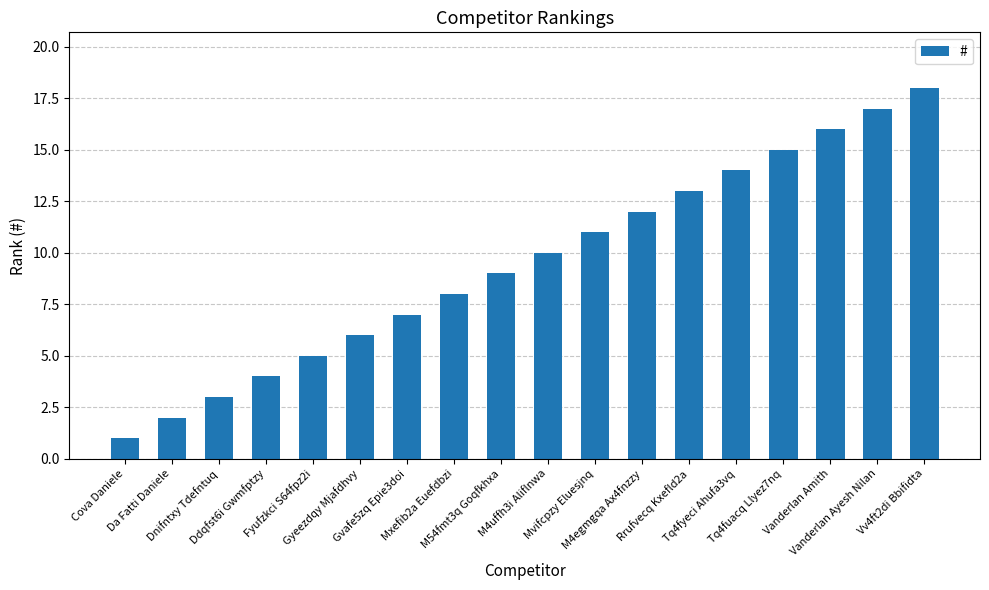

What is the approximate value at Gyeezdqy Mjafdhvy, to the nearest 5?

5